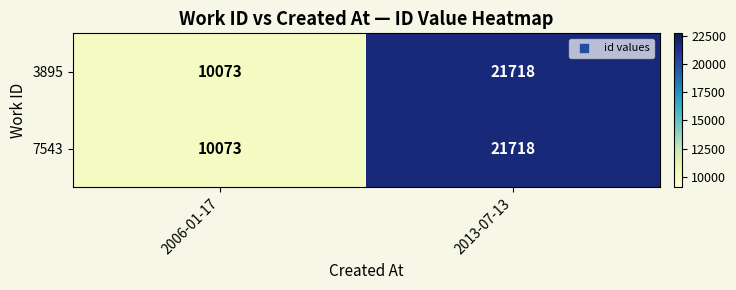

Reading left to right, what are all the values shown in this chart?

3895: 2006-01-17=10073	2013-07-13=21718
7543: 2006-01-17=10073	2013-07-13=21718